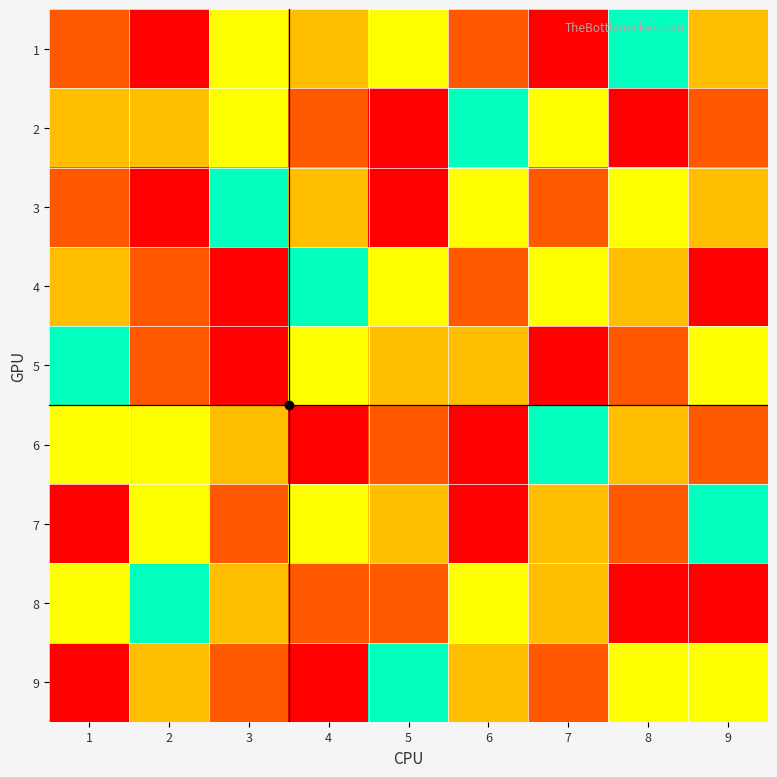

Reading right to left, transcribe all the data shown in this chart.

1: 9=7	8=5	7=9	6=8	5=4	4=3	3=6	2=1	1=2
2: 9=8	8=1	7=6	6=5	5=9	4=2	3=4	2=3	1=7
3: 9=3	8=4	7=2	6=6	5=1	4=7	3=5	2=9	1=8
4: 9=9	8=7	7=4	6=2	5=6	4=5	3=1	2=8	1=3
5: 9=6	8=8	7=1	6=7	5=3	4=4	3=9	2=2	1=5
6: 9=2	8=3	7=5	6=1	5=8	4=9	3=7	2=6	1=4
7: 9=5	8=2	7=3	6=9	5=7	4=6	3=8	2=4	1=1
8: 9=1	8=9	7=7	6=4	5=2	4=8	3=3	2=5	1=6
9: 9=4	8=6	7=8	6=3	5=5	4=1	3=2	2=7	1=9